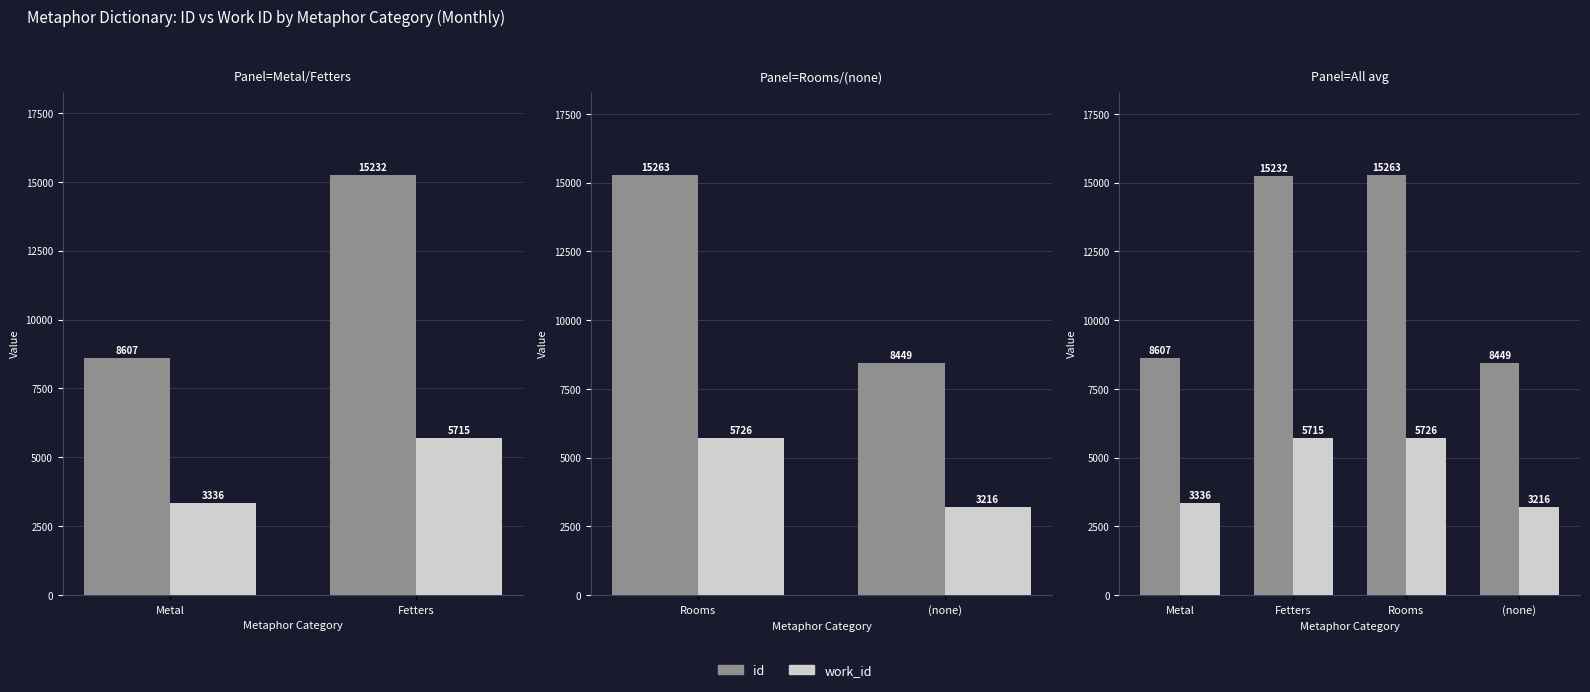

What is the difference between the maximum and minimum values in the id series?

6814